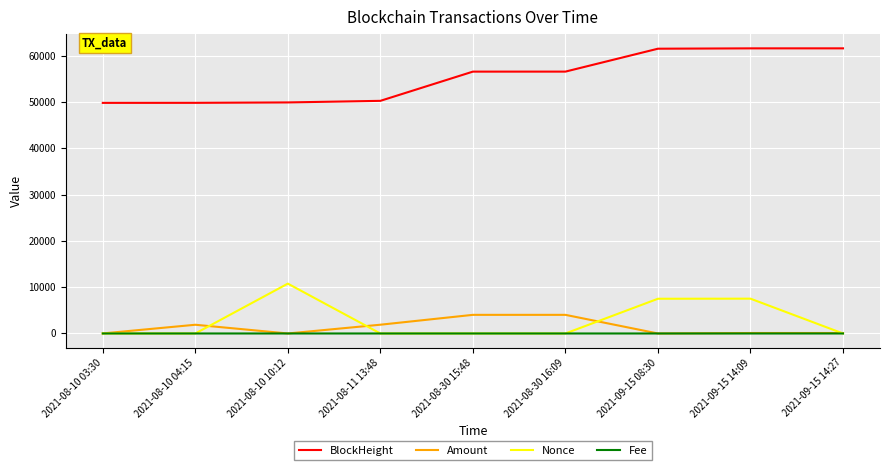

True or false: Nonce and BlockHeight intersect in this chart.

False